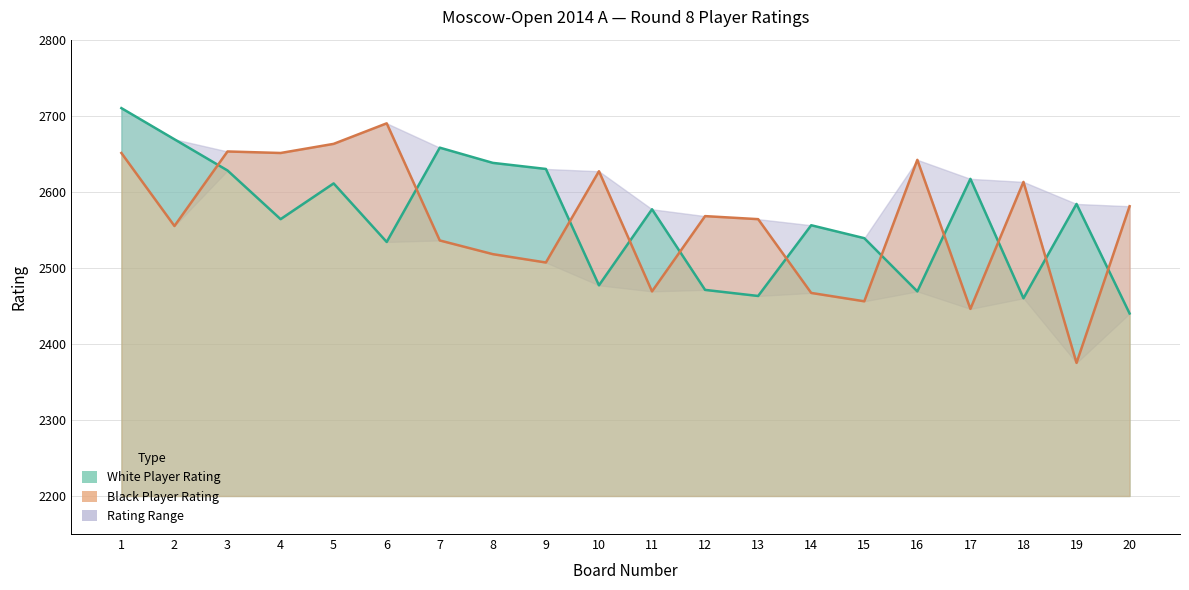

In White Player Rating, how many points are lower than both neighbors (excluding endpoints)?

6